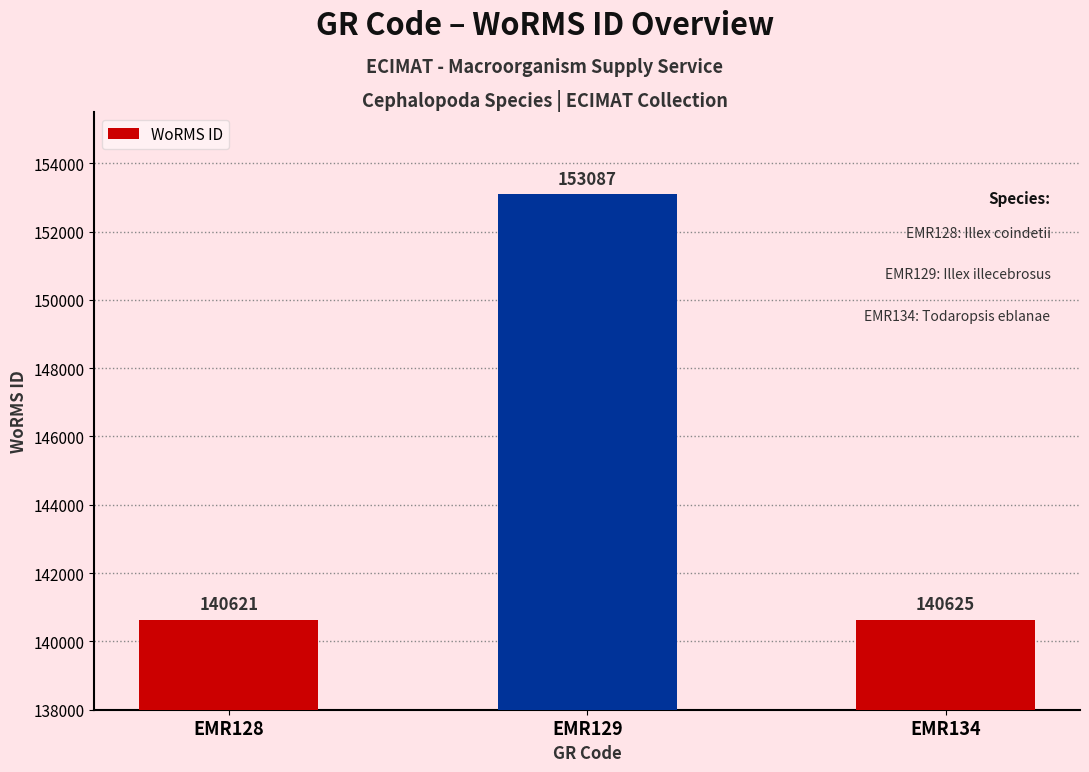

What is the sum of the values at EMR128 and EMR134?

281246